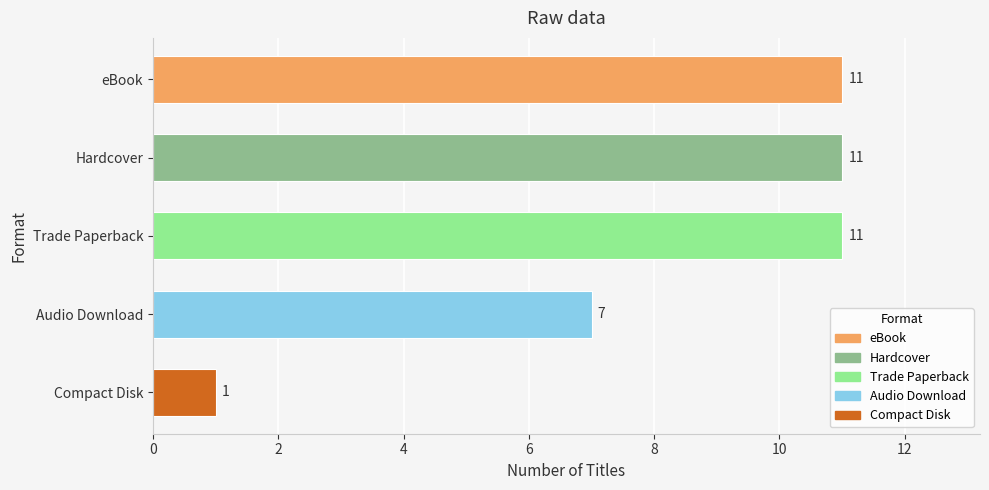

What is the value of the 4th bar from the top?

7